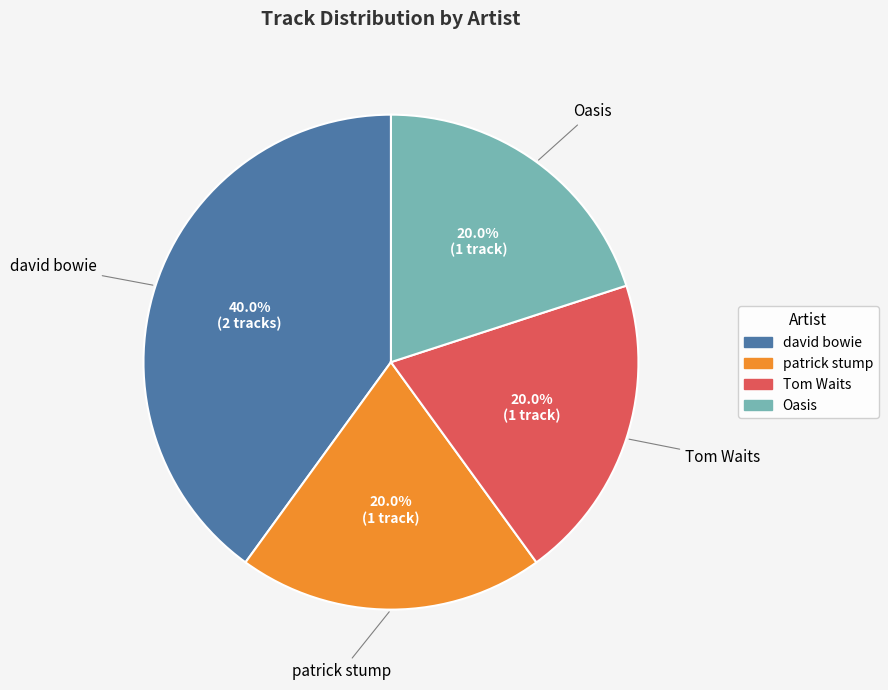

The patrick stump slice represents 20% of the pie. True or false?

True